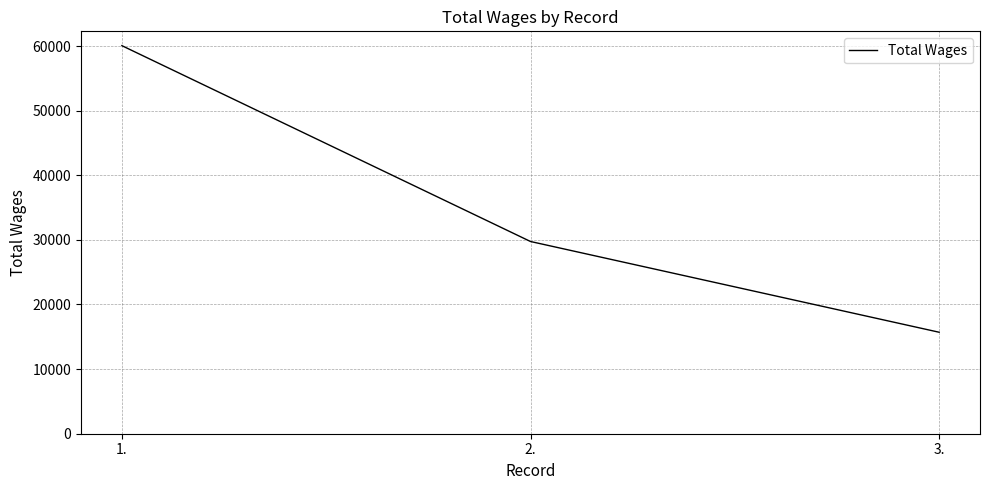

The value at 2. is 8331. True or false?

False